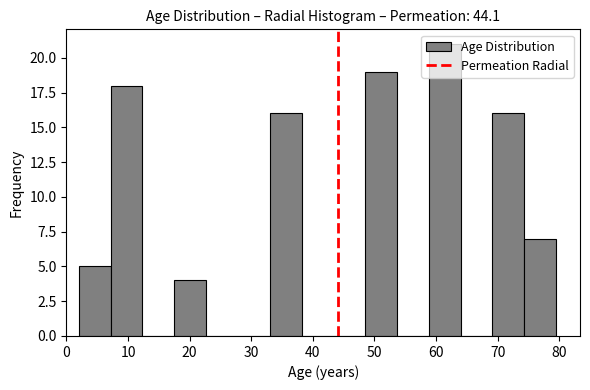

Reading left to right, list every bar in this chart as the range it spans on the x-axis followed by its height. Neither the bar edges nor the heights are printed on the chart, so give them approximately, as read against the axes.

2 to 7: 5
7 to 12: 18
12 to 18: 0
18 to 23: 4
23 to 28: 0
28 to 33: 0
33 to 38: 16
38 to 43: 0
43 to 49: 0
49 to 54: 19
54 to 59: 0
59 to 64: 21
64 to 69: 0
69 to 74: 16
74 to 80: 7